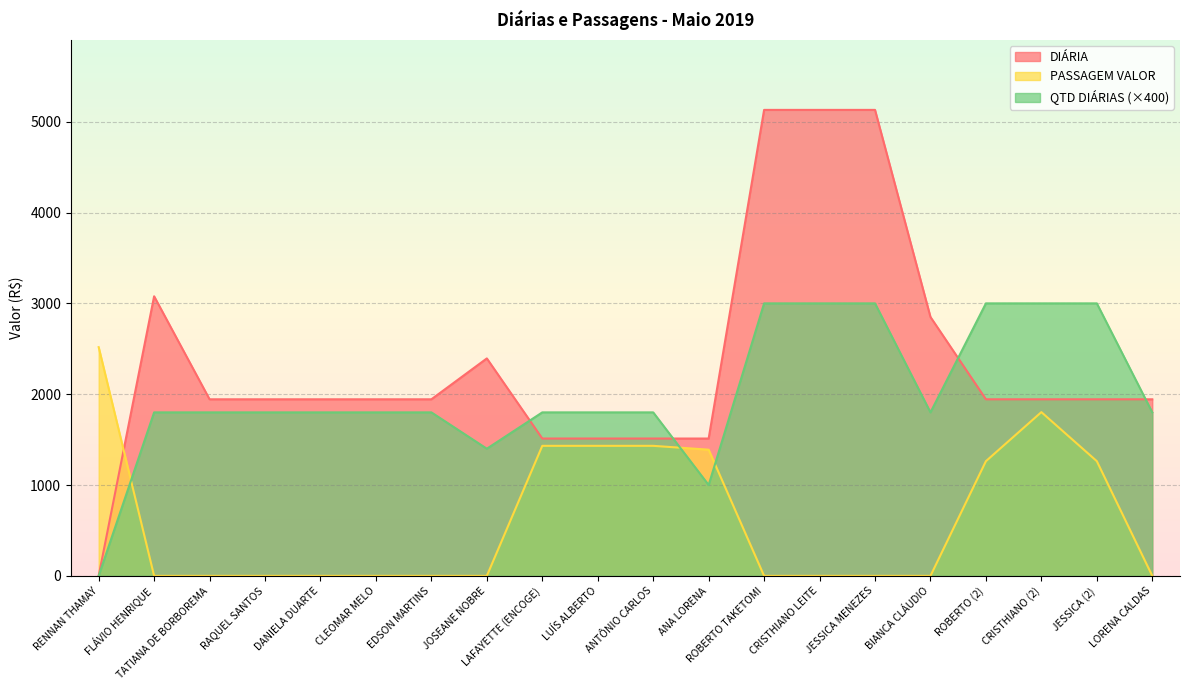

At which label does PASSAGEM VALOR reach its peak?

RENNAN THAMAY